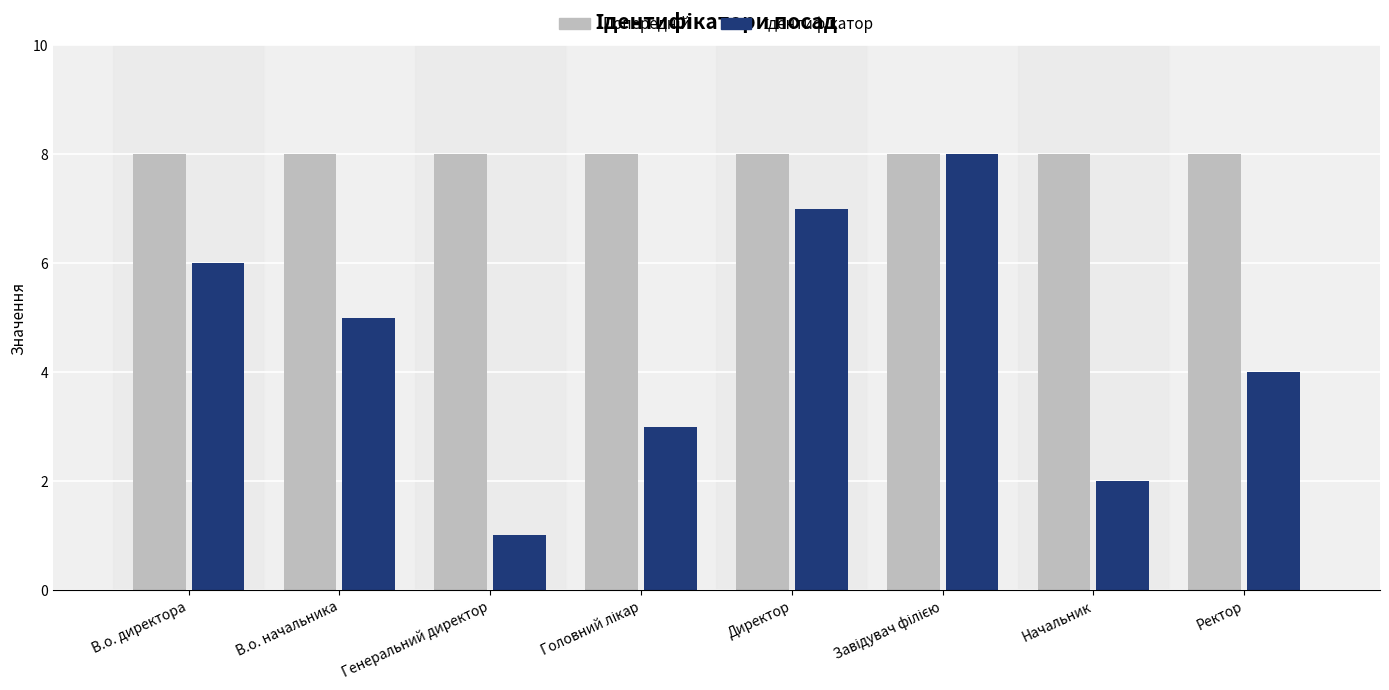

What is the total value across all series at В.о. начальника?

13